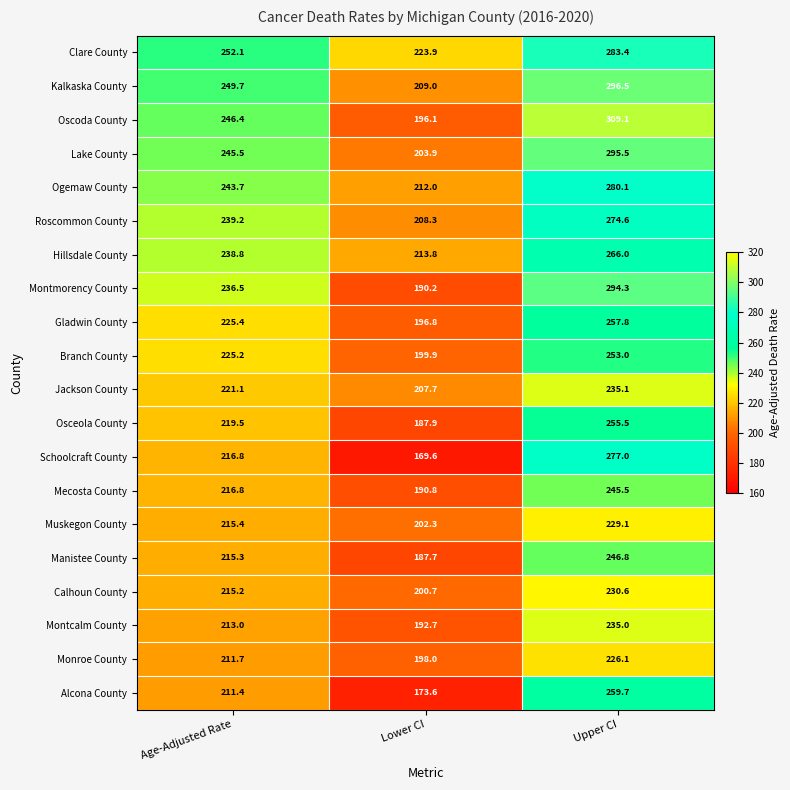

Which series changed the most between Age-Adjusted Rate and Upper CI?

Oscoda County